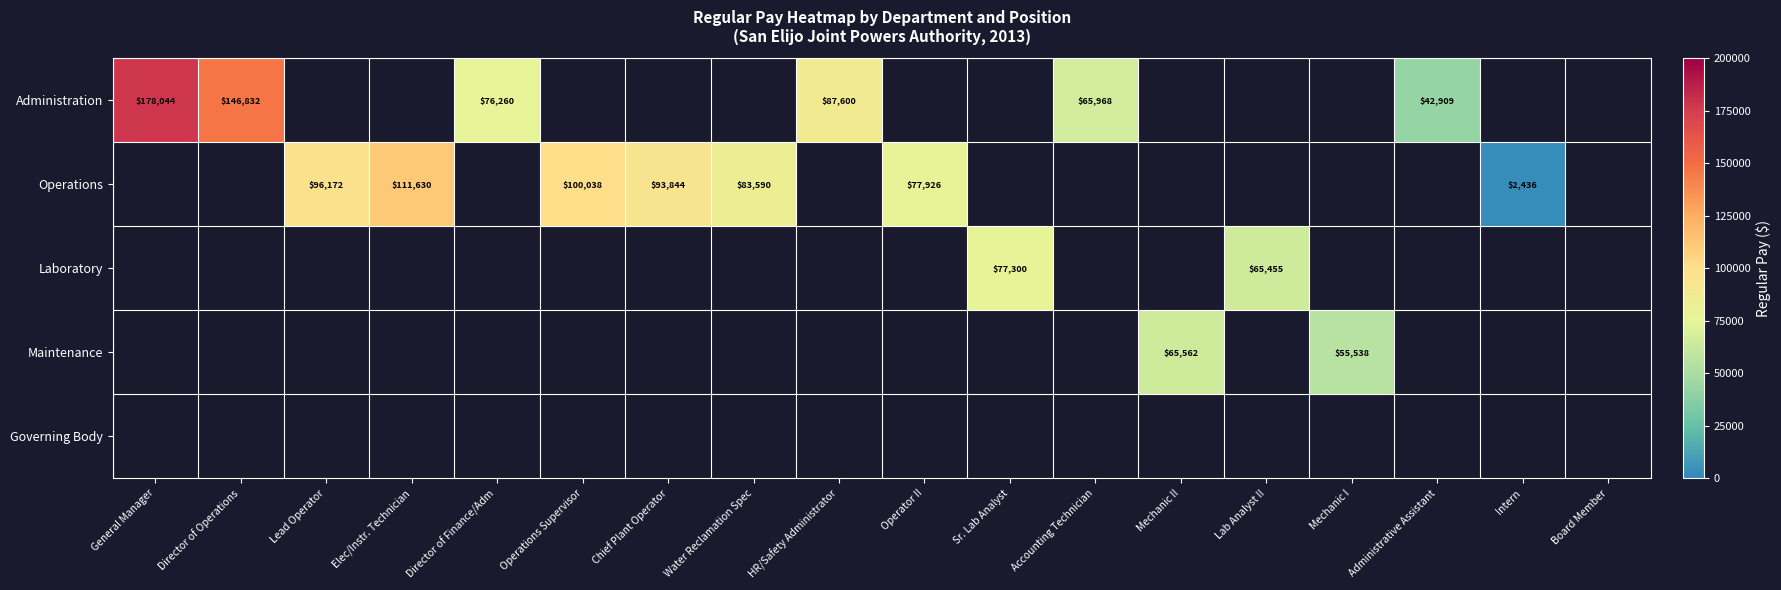

Is it true that Administration equals 31527 at HR/Safety Administrator?

False